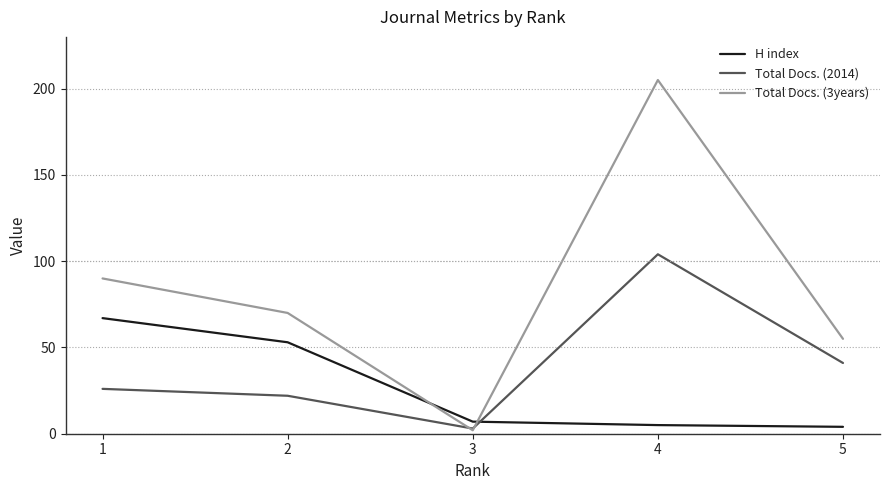

After their last crossing, which series has the higher values: Total Docs. (3years) or Total Docs. (2014)?

Total Docs. (3years)